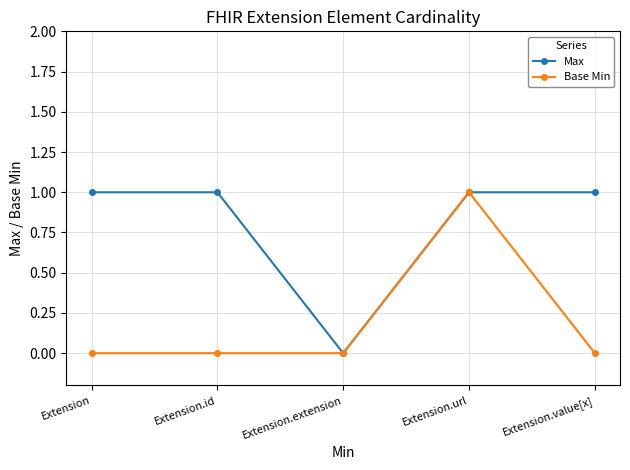

What is the total value across all series at Extension.id?

1